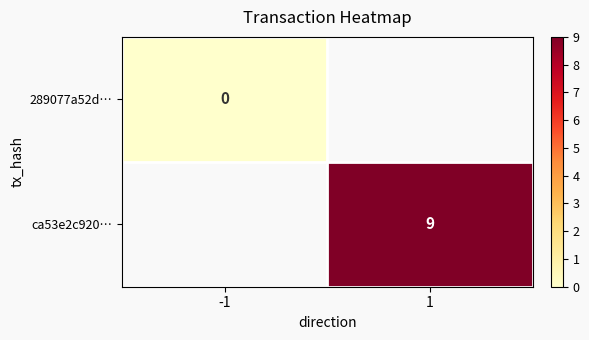

Between -1 and 1, which is larger?

1